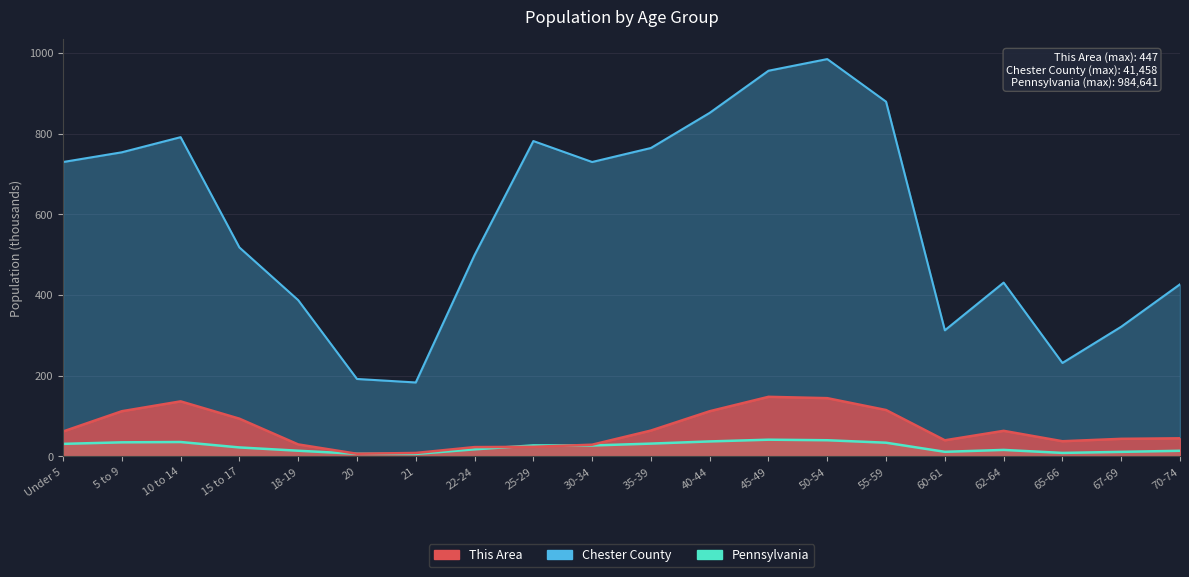

At which label does Pennsylvania first exceed 729?

Under 5